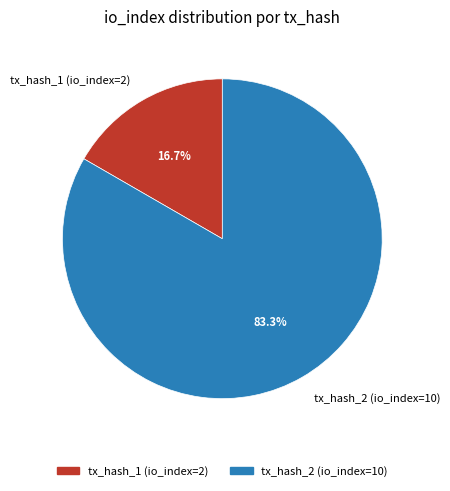

Rank the categories by value from highest to lowest.

tx_hash_2 (io_index=10), tx_hash_1 (io_index=2)